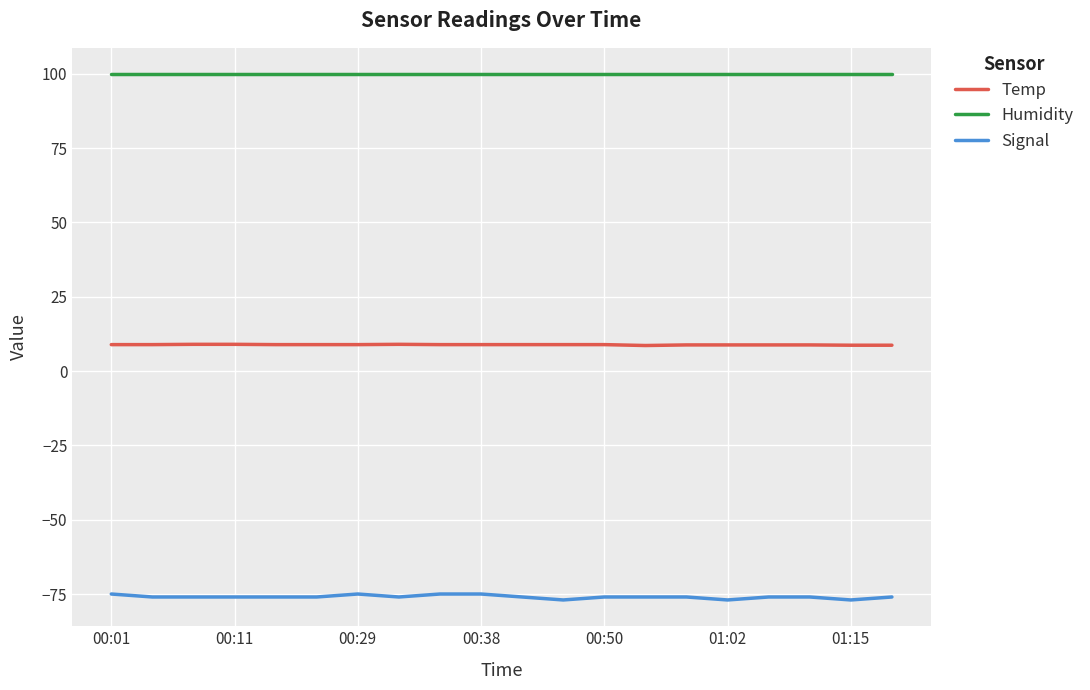

True or false: Humidity and Signal cross at least once.

False